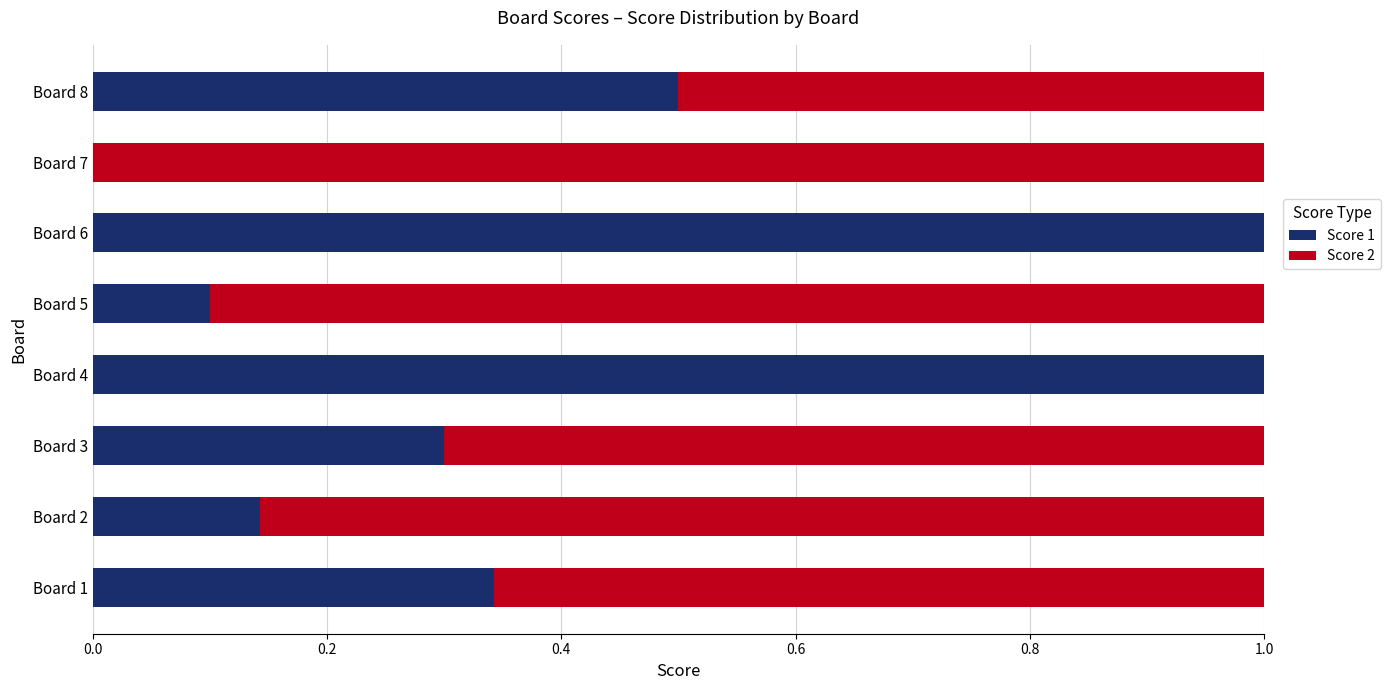

The Score 1 series shows 1.8 at Board 4. True or false?

False